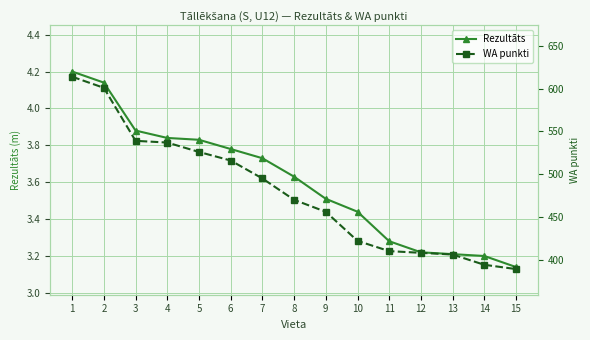

What is the difference between the WA punkti values at 15 and 2?

212.0